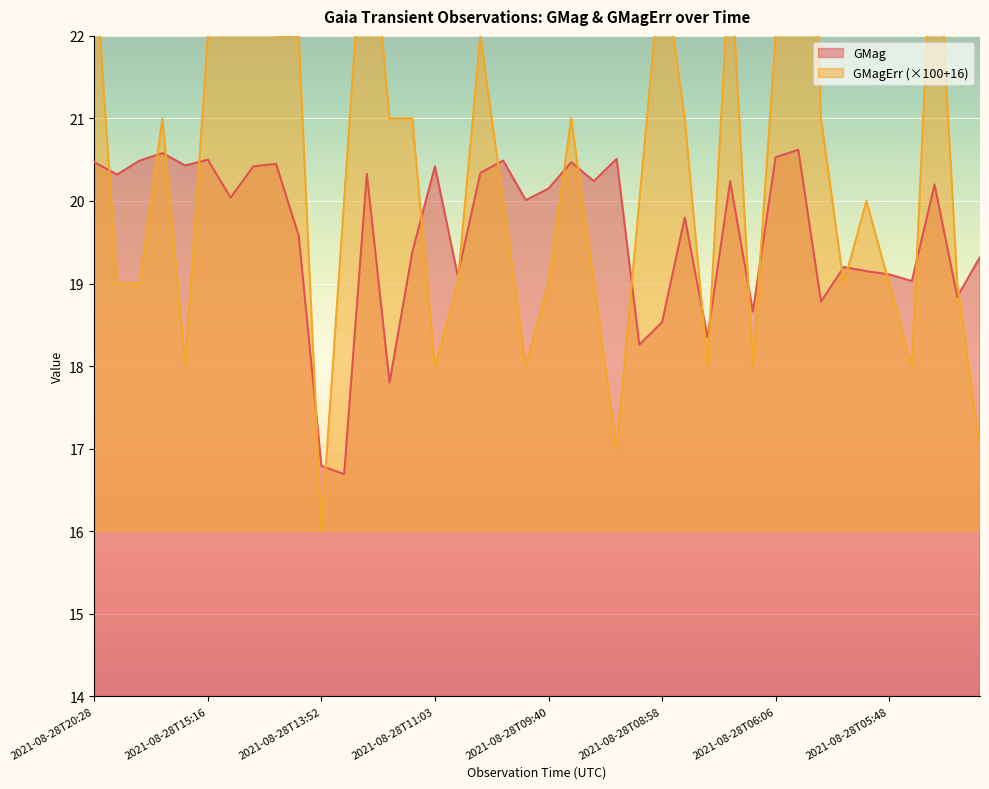

Is the value of GMag at 2021-08-28T12:39 greater than the value of GMagErr at 2021-08-28T11:35?

No